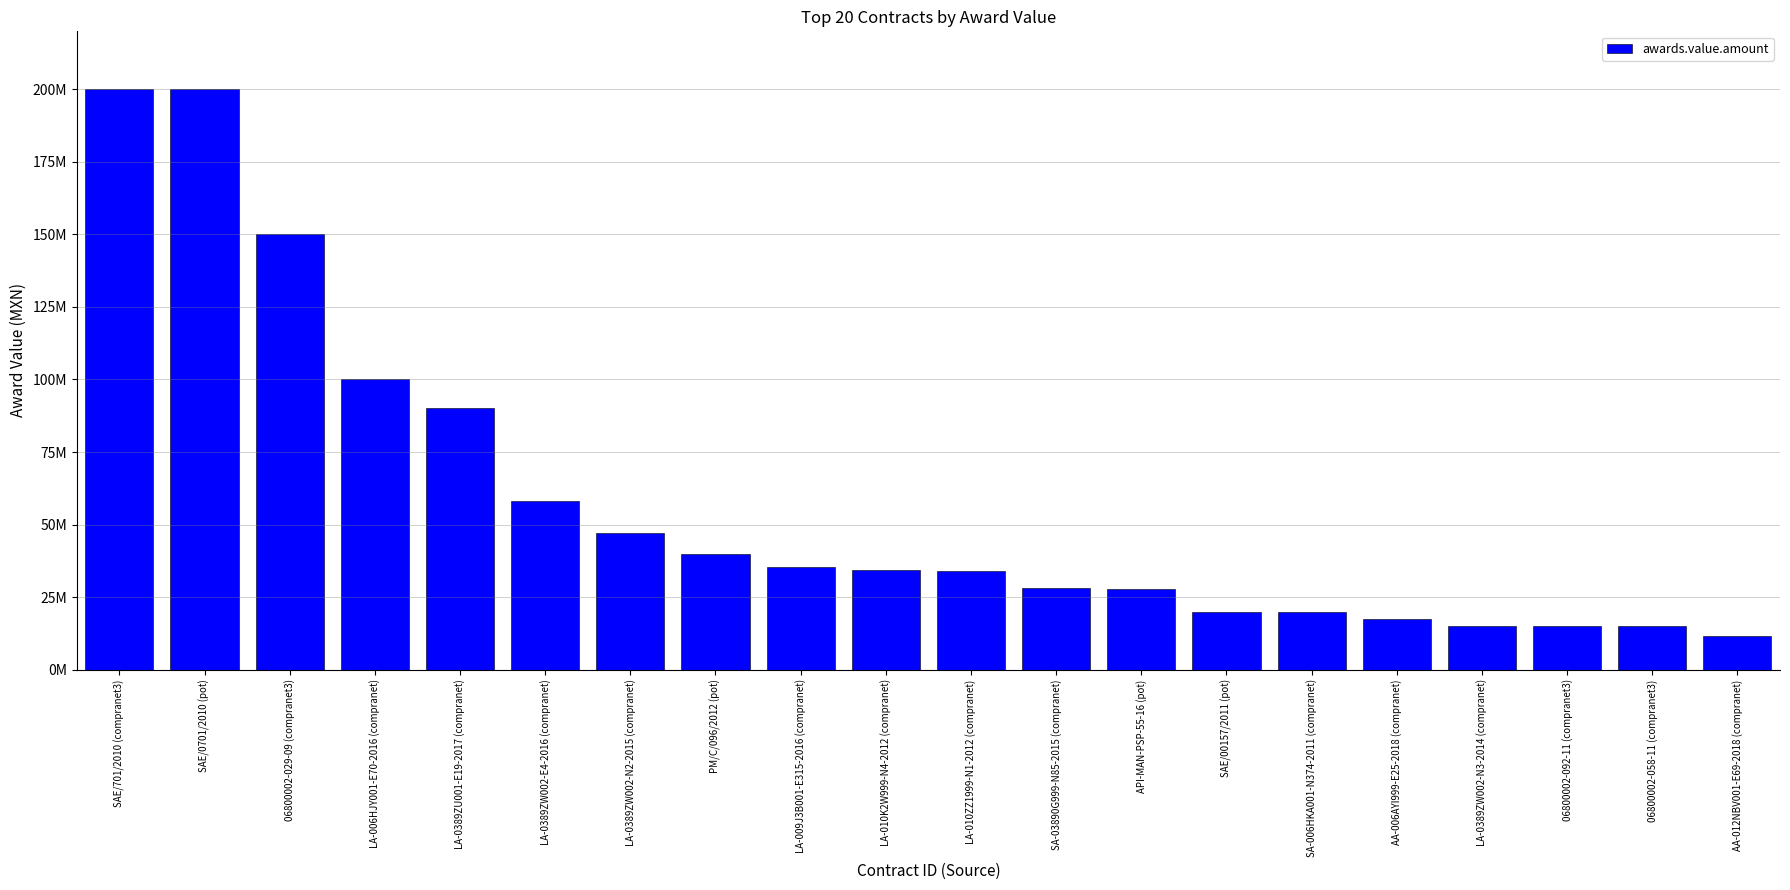

Reading left to right, transcribe all the data shown in this chart.

SAE/701/2010 (compranet3)=200000000.0	SAE/0701/2010 (pot)=200000000.0	06800002-029-09 (compranet3)=150000000.0	LA-006HJY001-E70-2016 (compranet)=100000000.0	LA-0389ZU001-E19-2017 (compranet)=90000000.0	LA-0389ZW002-E4-2016 (compranet)=58000000.0	LA-0389ZW002-N2-2015 (compranet)=47000000.0	PM/C/096/2012 (pot)=40000000.0	LA-009J3B001-E315-2016 (compranet)=35251432.9	LA-010K2W999-N4-2012 (compranet)=34482758.6	LA-010ZZ1999-N1-2012 (compranet)=33866676.4	SA-03890G999-N85-2015 (compranet)=28000000.0	API-MAN-PSP-55-16 (pot)=27948377.6	SAE/00157/2011 (pot)=20000000.0	SA-006HKA001-N374-2011 (compranet)=20000000.0	AA-006AYI999-E25-2018 (compranet)=17586206.9	LA-0389ZW002-N3-2014 (compranet)=15000000.0	06800002-092-11 (compranet3)=15000000.0	06800002-058-11 (compranet3)=15000000.0	AA-012NBV001-E69-2018 (compranet)=11432124.3